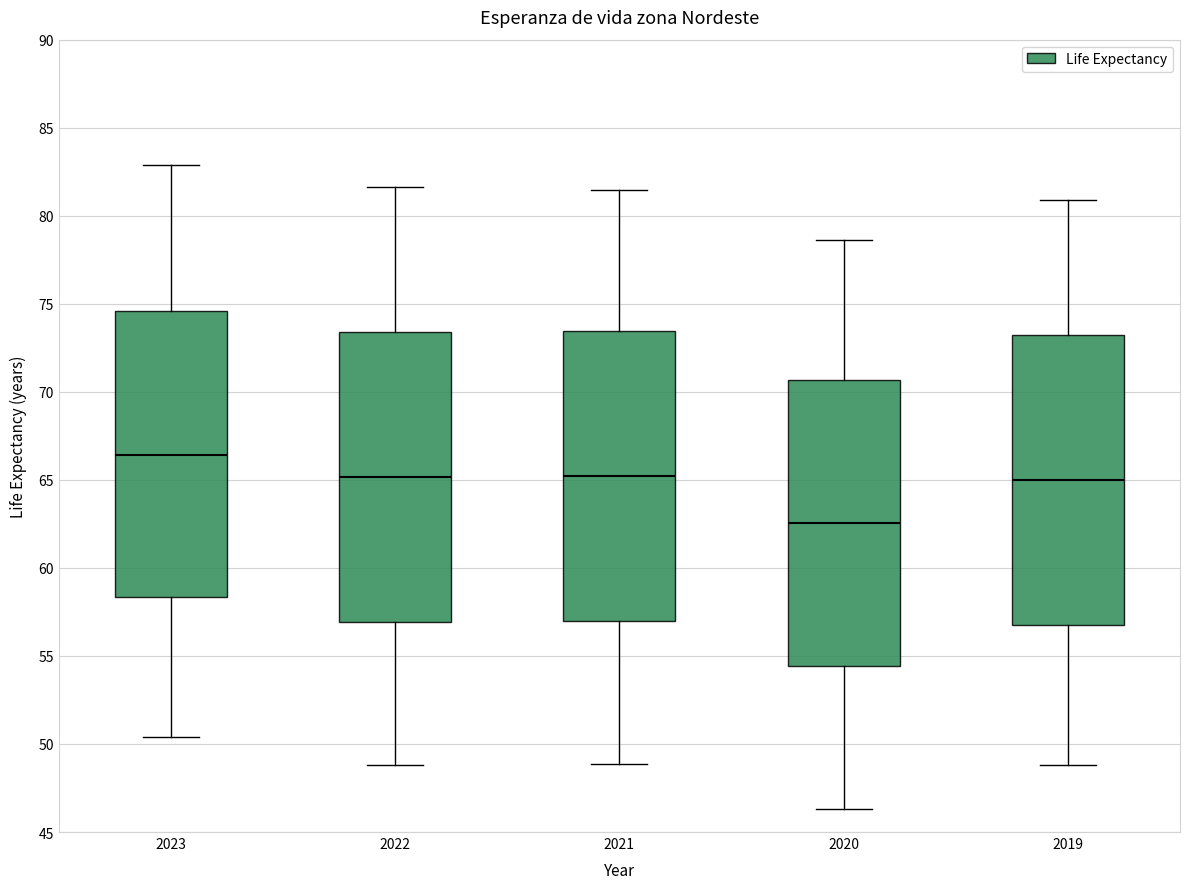

Where is the upper edge of the box at x = 2021 on the y-axis? The values are not printed on the chart, so give them approximately, as read against the axis.

73.5